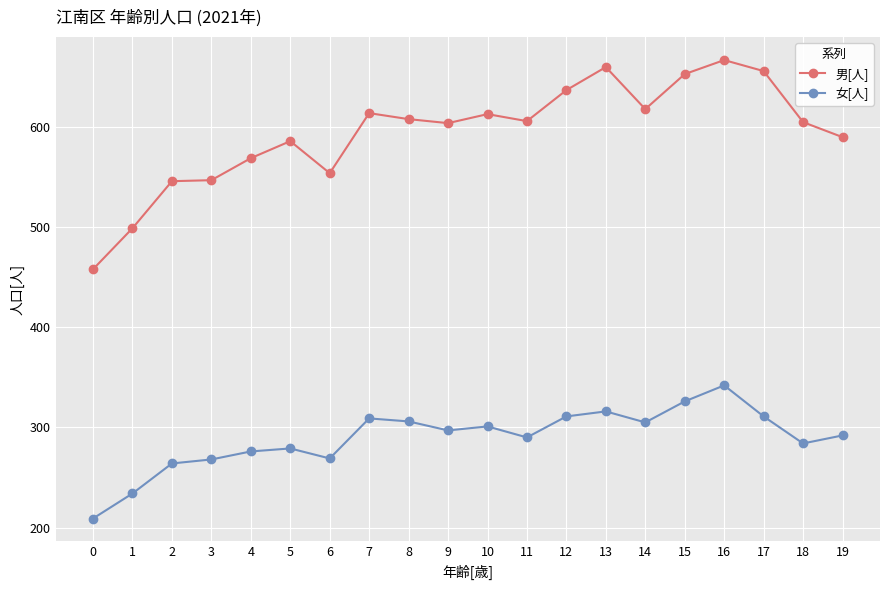

What is the value of the 女[人] point at the 17th from the left?

342